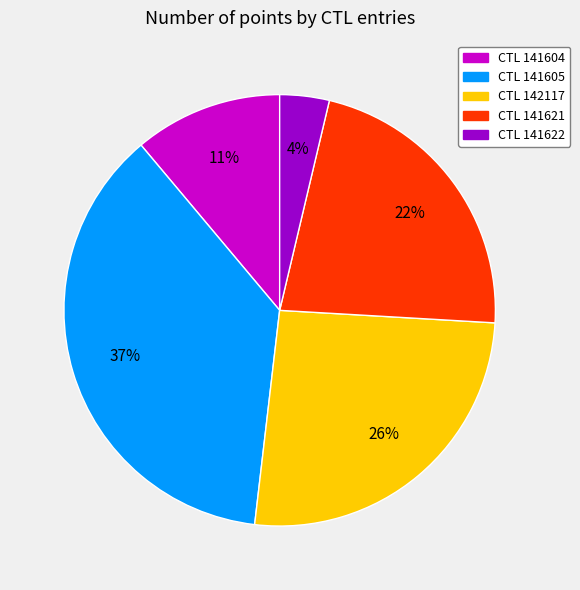

Does any single category account for the majority?

No